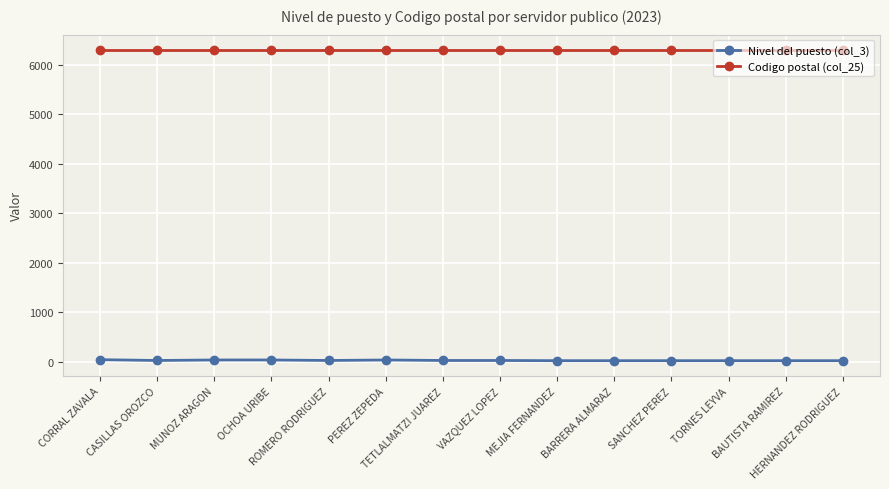

At MEJIA FERNANDEZ, list the series in order from smallest to largest.

Nivel del puesto (col_3), Codigo postal (col_25)